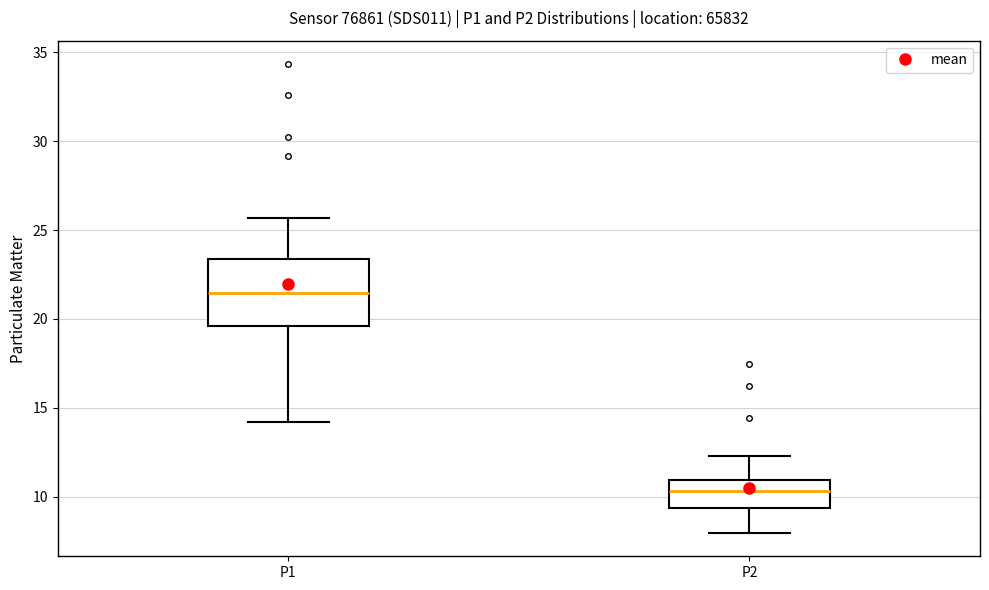

Where does the median line of the box for P1 sit on the y-axis? The values are not printed on the chart, so give them approximately, as read against the axis.

21.5